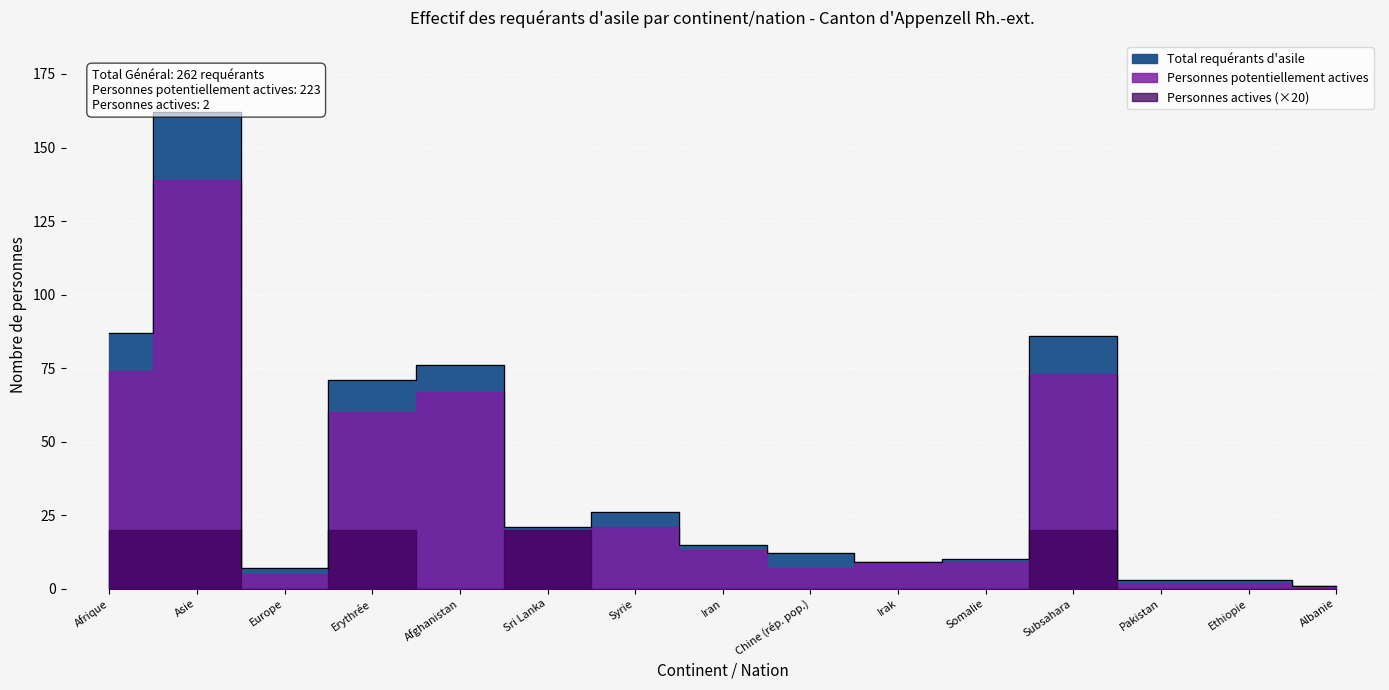

True or false: Personnes actives and Personnes potentiellement actives intersect in this chart.

False